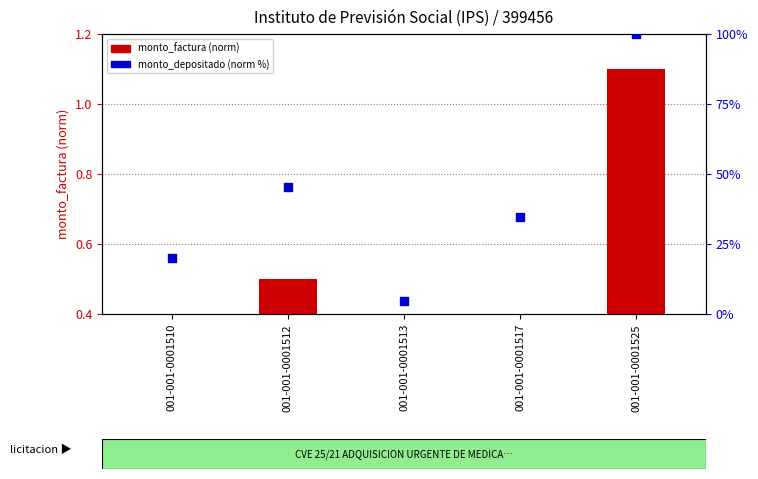

Which series contains the lowest Y value?

monto_factura (normalized)